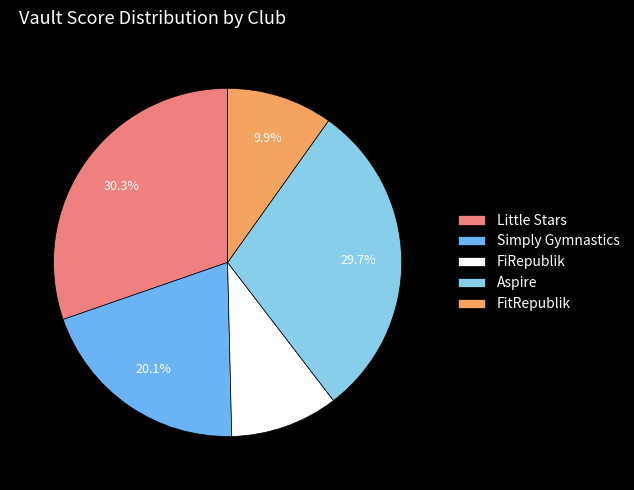

What is the largest slice in the pie chart?

Little Stars